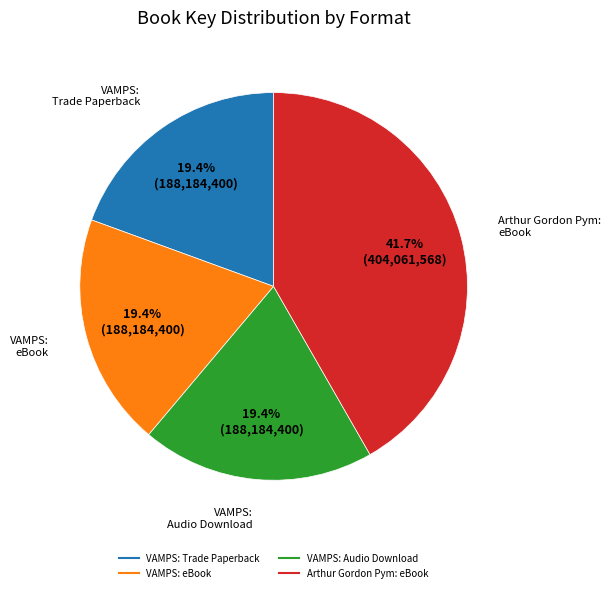

Is there any slice that represents more than half of the pie?

No